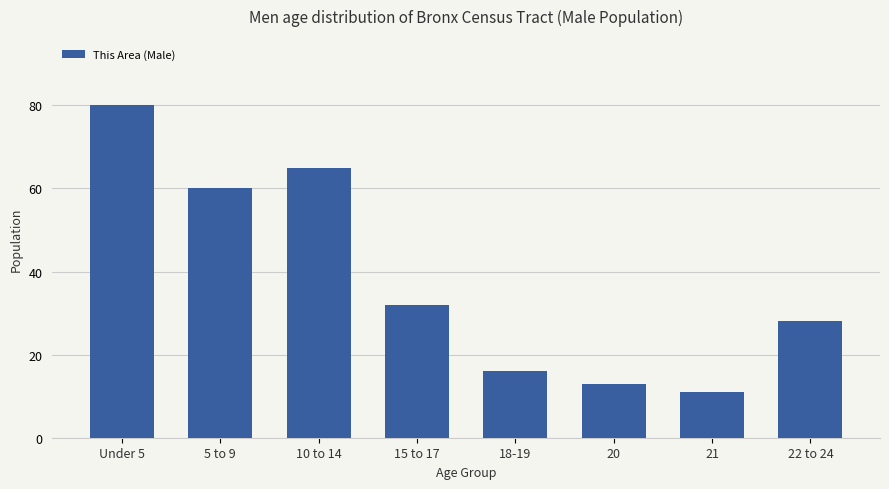

At which category does the chart reach its minimum across all series?

21